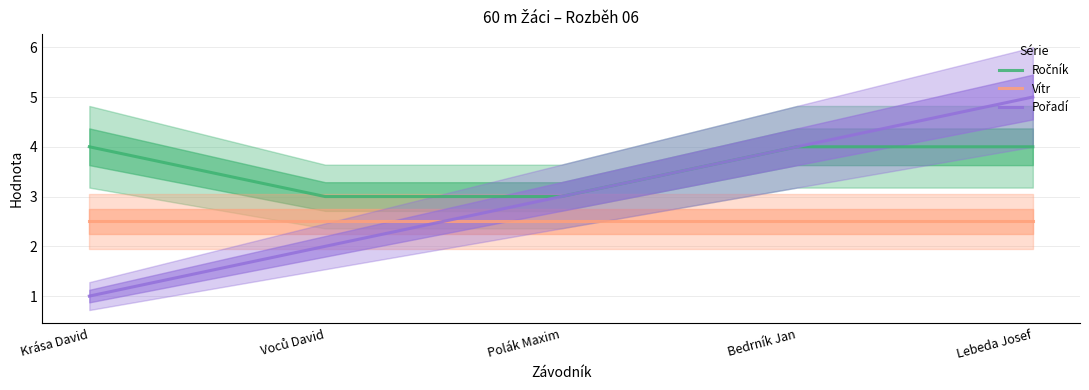

How many lines are shown in the chart?

3